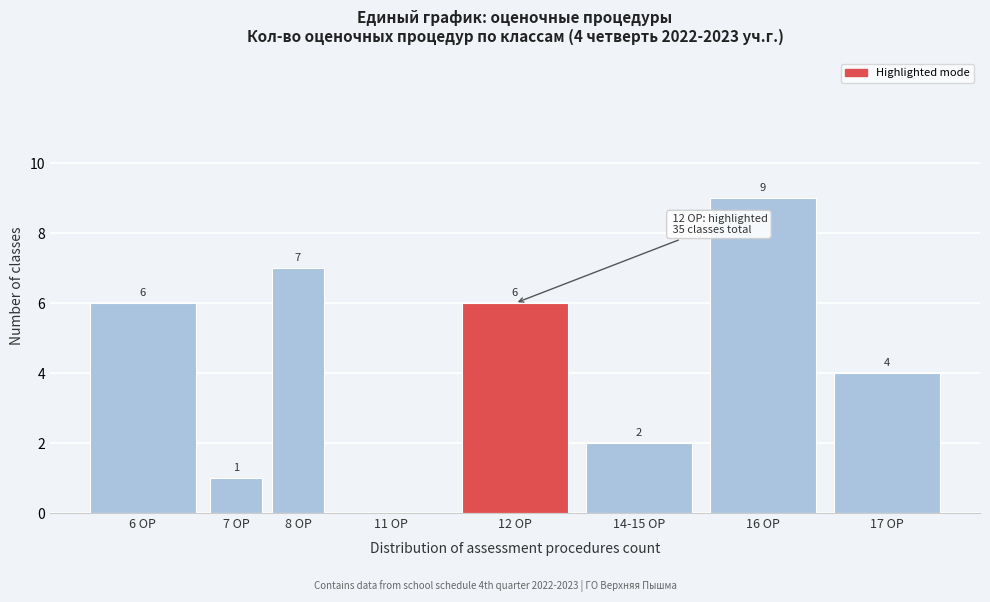

Reading right to left, extract all data points from this chart.

17 OP=4	16 OP=9	14-15 OP=2	12 OP=6	11 OP=0	8 OP=7	7 OP=1	6 OP=6